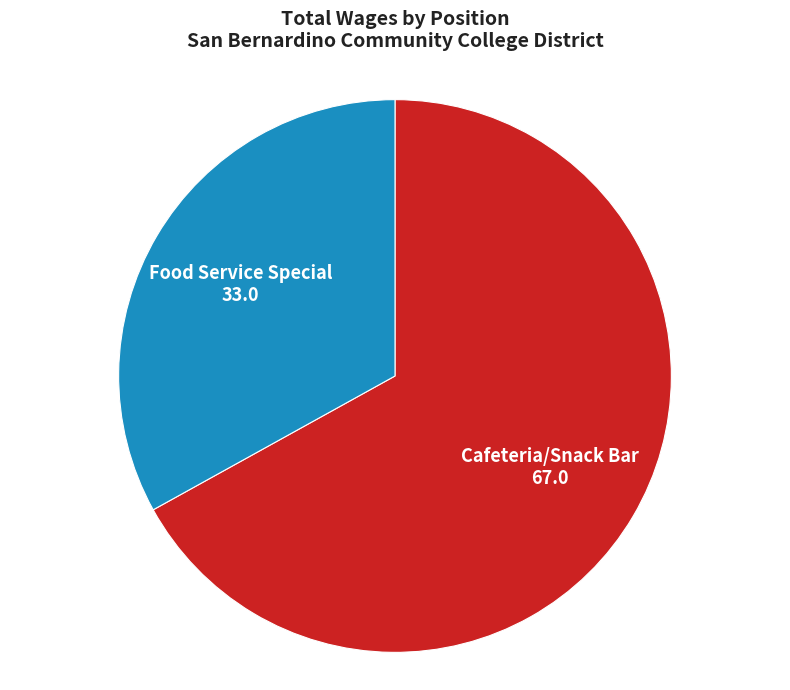

Is the sum of Cafeteria/Snack Bar and Food Service Special greater than half?

Yes